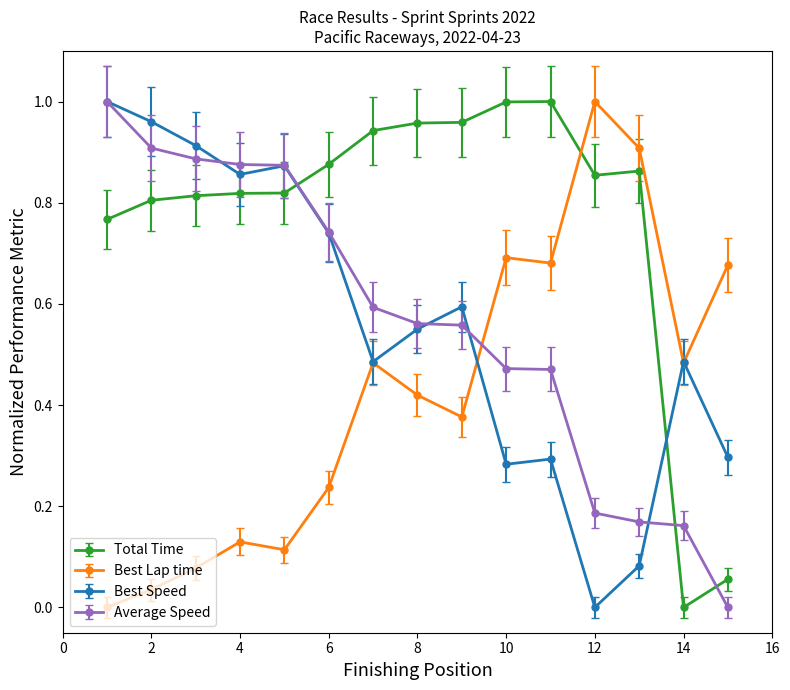

Which series has the largest total across all categories?

Total Time